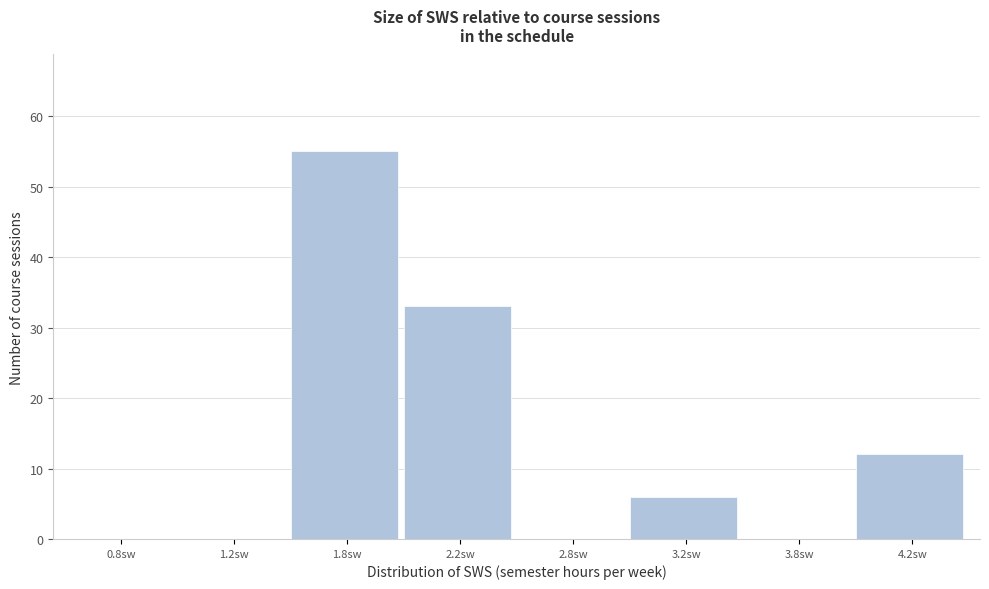

Reading left to right, what are all the values shown in this chart?

0.8sw=0	1.2sw=0	1.8sw=55	2.2sw=33	2.8sw=0	3.2sw=6	3.8sw=0	4.2sw=12